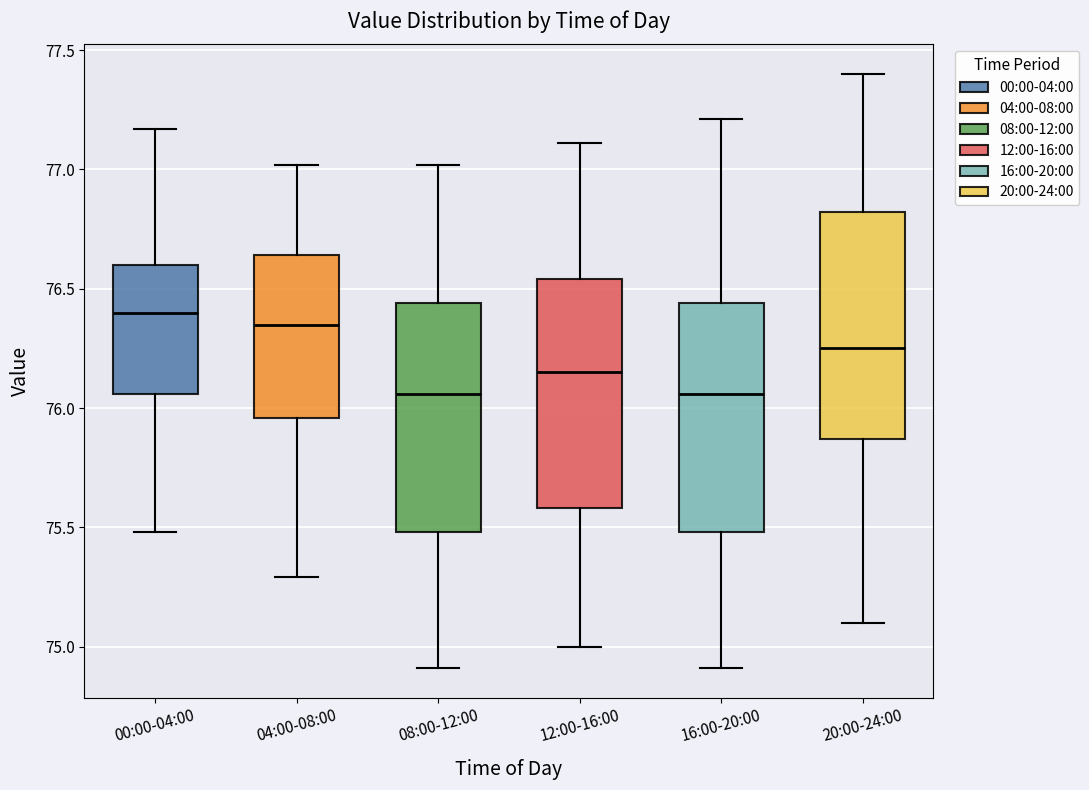

Reading left to right, read every box against the y-axis: the position of its median line, the range the box covers, and the ends of its whiskers. The values are not printed on the chart, so give them approximately, as read against the axis.

00:00-04:00: median 76.40, box 76.05 to 76.60, whiskers 75.50 to 77.15
04:00-08:00: median 76.35, box 75.95 to 76.65, whiskers 75.30 to 77.00
08:00-12:00: median 76.05, box 75.50 to 76.45, whiskers 74.90 to 77.00
12:00-16:00: median 76.15, box 75.60 to 76.55, whiskers 75.00 to 77.10
16:00-20:00: median 76.05, box 75.50 to 76.45, whiskers 74.90 to 77.20
20:00-24:00: median 76.25, box 75.85 to 76.80, whiskers 75.10 to 77.40